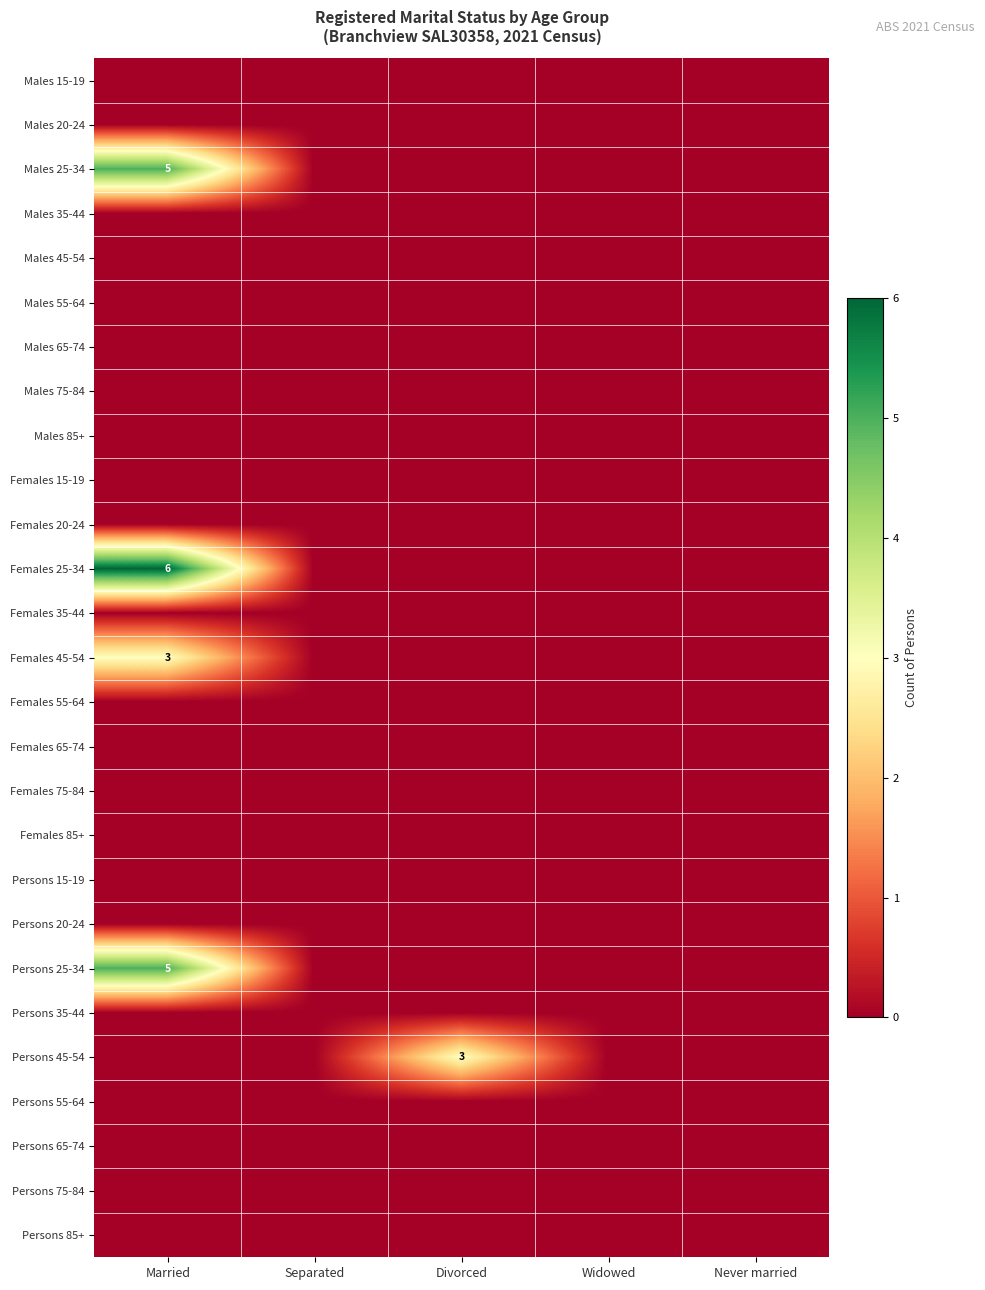

How many data points does each series have?

5